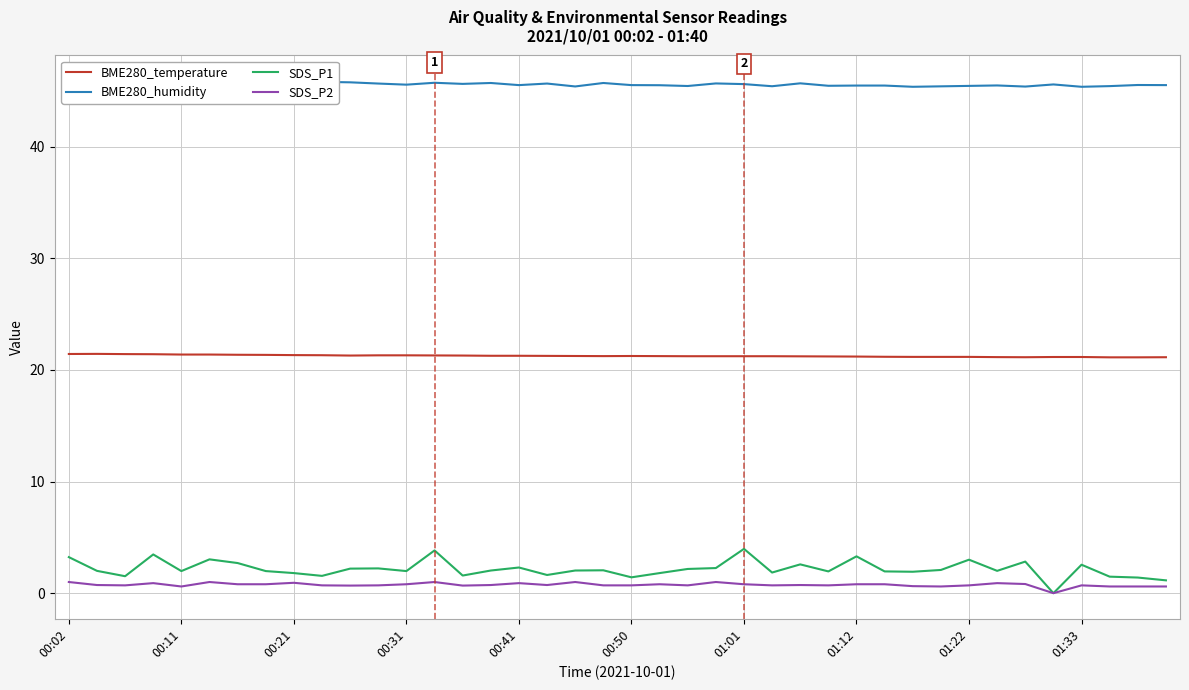

What is the approximate value of SDS_P2 at 00:41?

0.9